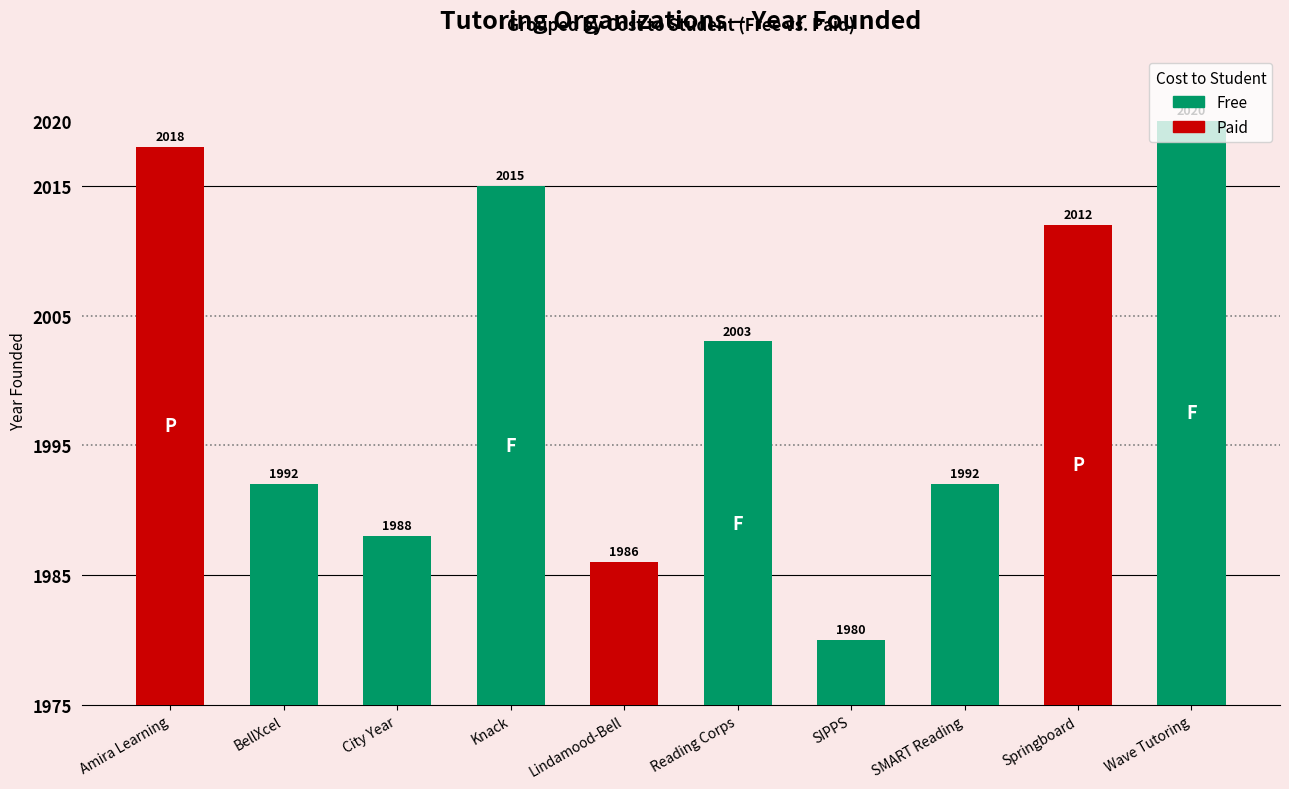

Between Springboard and Knack, which is larger?

Knack